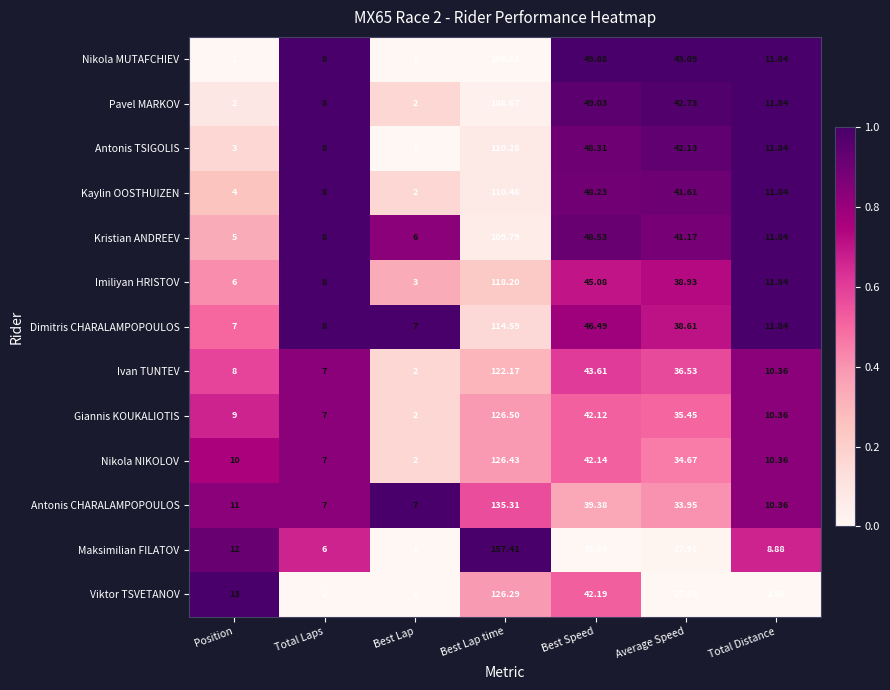

Which category has the highest value in the Kristian ANDREEV series?

Best Lap time